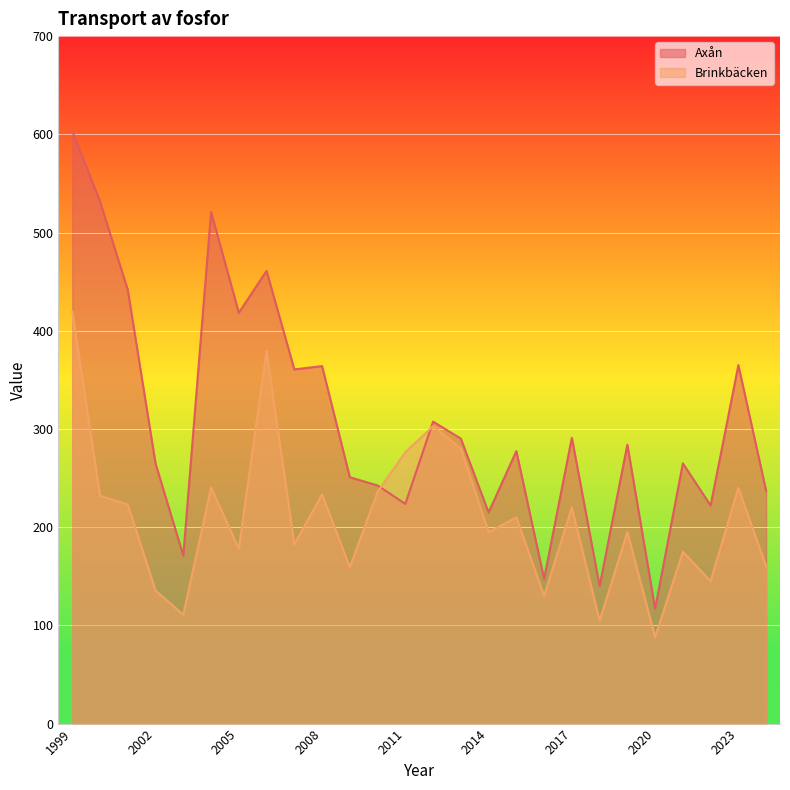

What value does the Brinkbäcken series have at 2013?

280.0